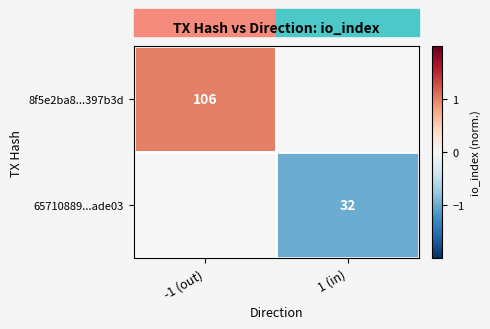

Is it true that 65710889...ade03 equals 32 at 1 (in)?

True